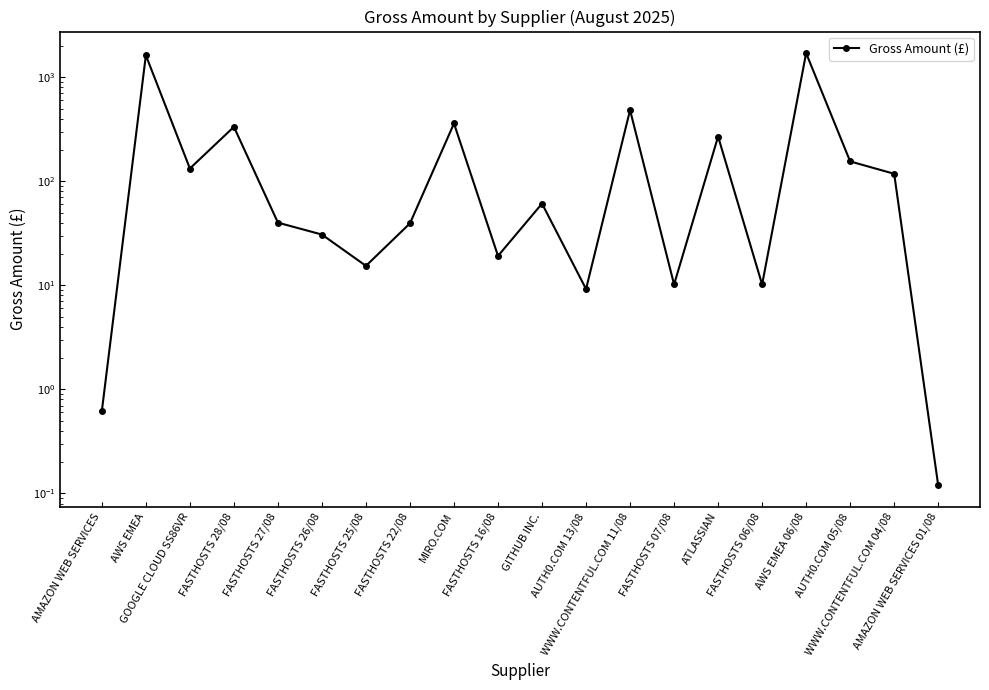

Reading left to right, transcribe all the data shown in this chart.

AMAZON WEB SERVICES=0.6	AWS EMEA=1628.5	GOOGLE CLOUD SS86VR=132.8	FASTHOSTS 28/08=334.0	FASTHOSTS 27/08=40.1	FASTHOSTS 26/08=30.8	FASTHOSTS 25/08=15.4	FASTHOSTS 22/08=39.5	MIRO.COM=359.9	FASTHOSTS 16/08=19.2	GITHUB INC.=61.1	AUTH0.COM 13/08=9.2	WWW.CONTENTFUL.COM 11/08=484.2	FASTHOSTS 07/08=10.2	ATLASSIAN=269.6	FASTHOSTS 06/08=10.2	AWS EMEA 06/08=1706.3	AUTH0.COM 05/08=155.4	WWW.CONTENTFUL.COM 04/08=118.2	AMAZON WEB SERVICES 01/08=0.1